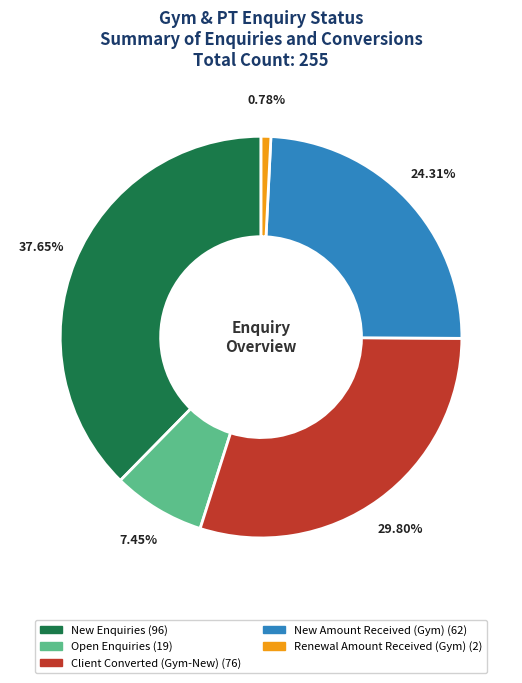

Count the number of slices in the pie.

5